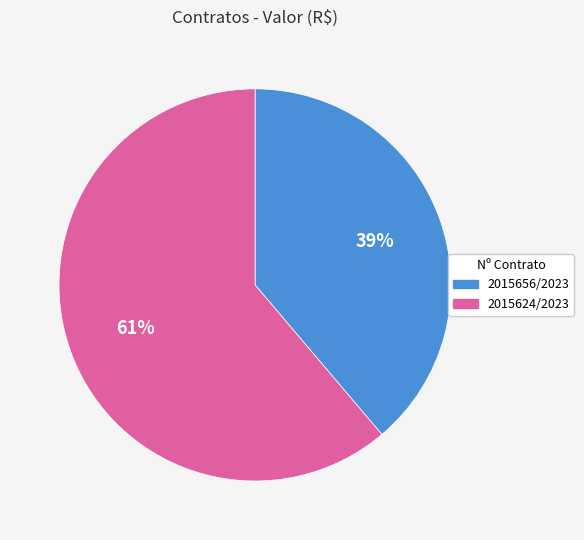

To the nearest percent, what is the combined percentage of 2015656/2023 and 2015624/2023?

100%